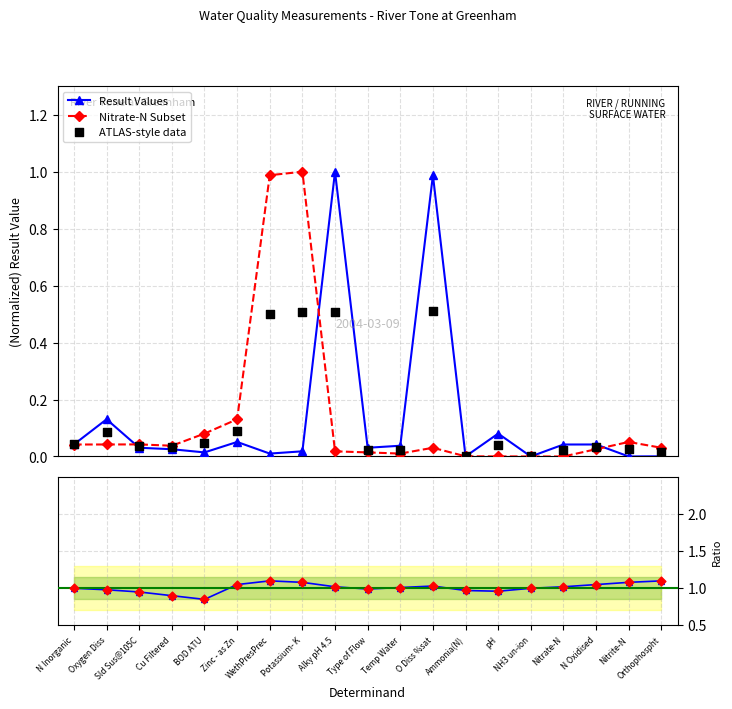

At how many categories does at least one series exceed 0?

19